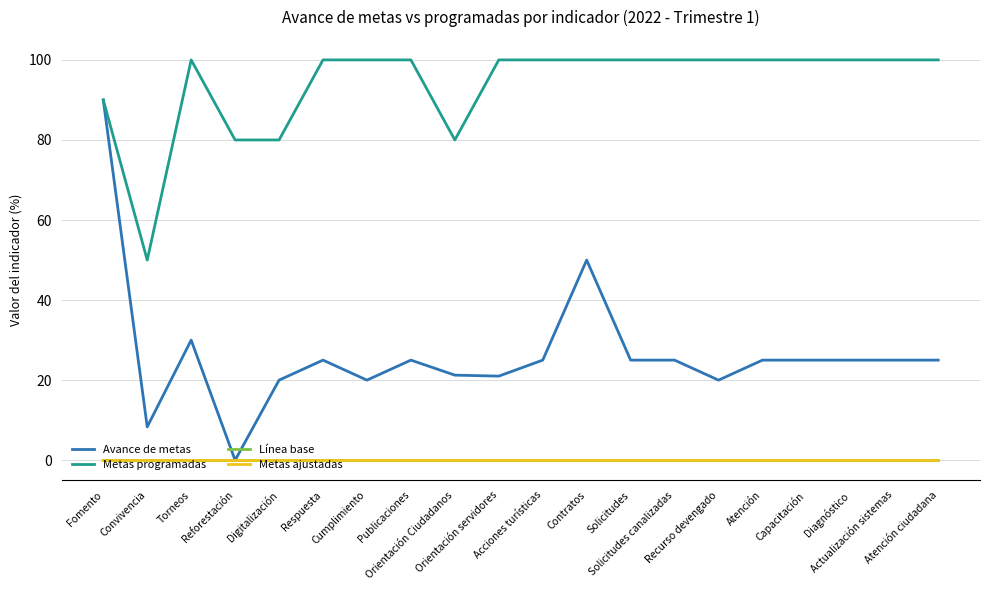

At which category is the sum across all series the highest?

Fomento